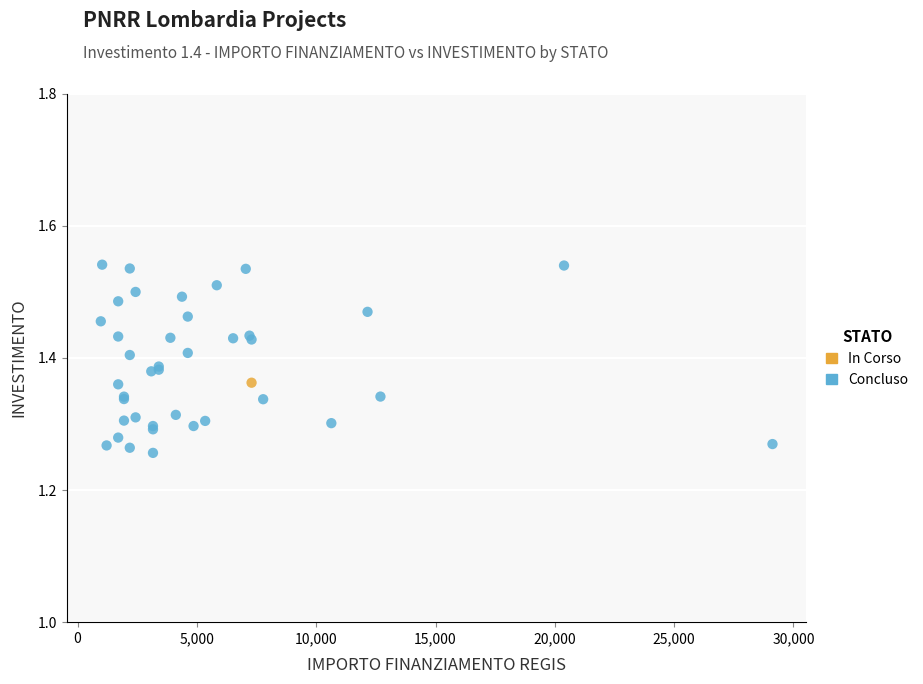

What are all the series names shown in the legend?

In Corso, Concluso